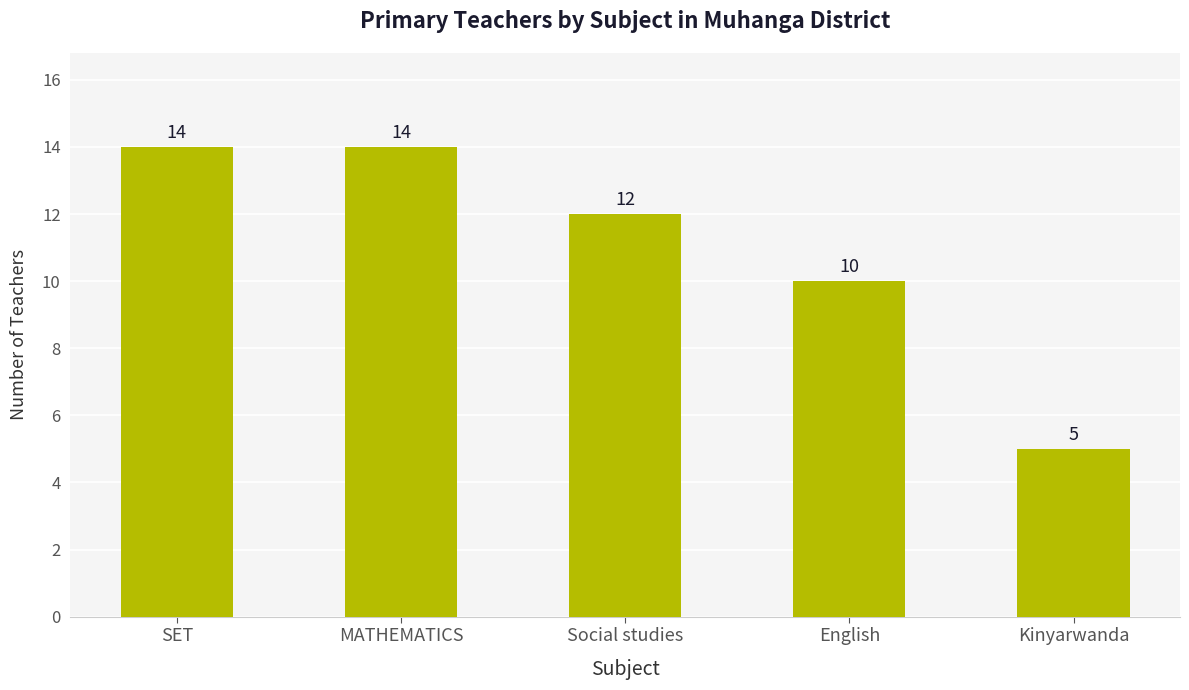

What is the label of the 3rd bar from the right?

Social studies